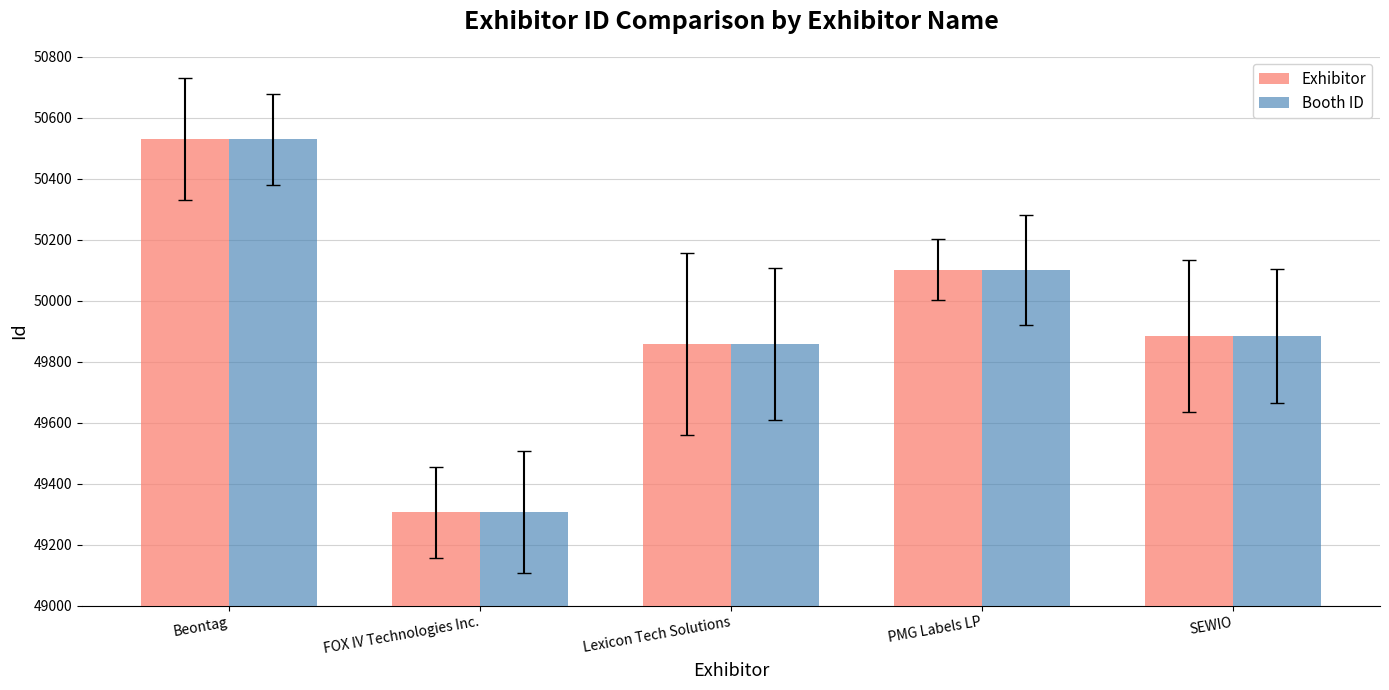

Is it true that Exhibitor equals 17381 at FOX IV Technologies Inc.?

False